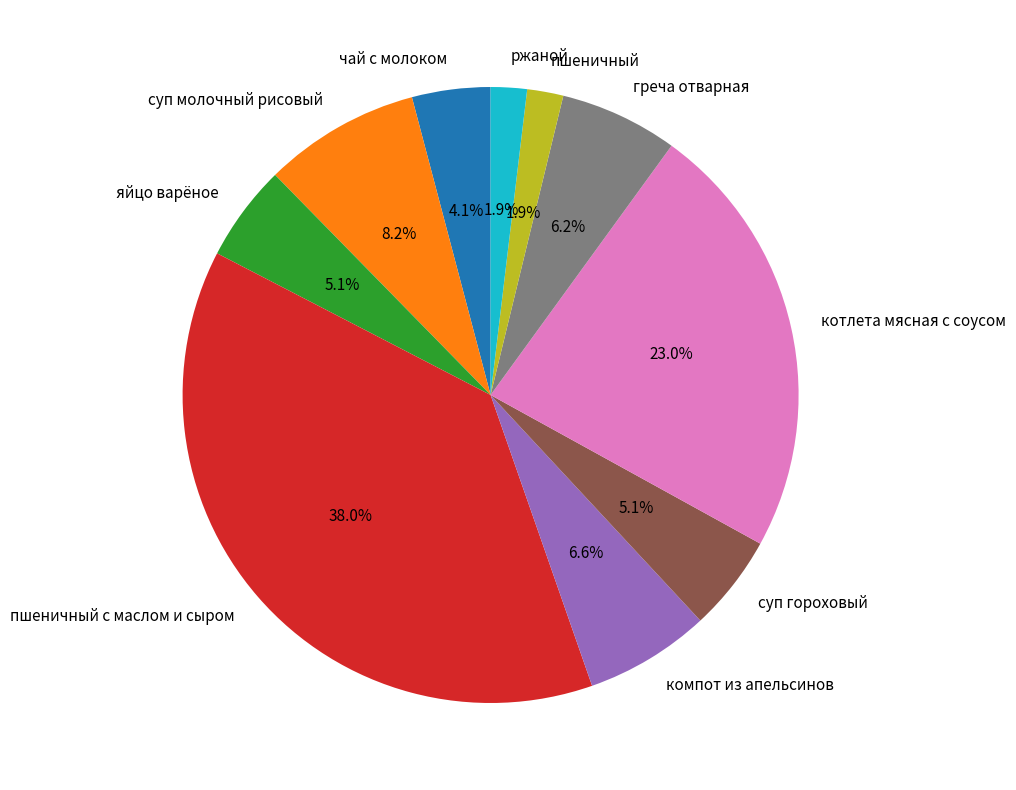

Does ржаной account for over 50% of the chart?

No